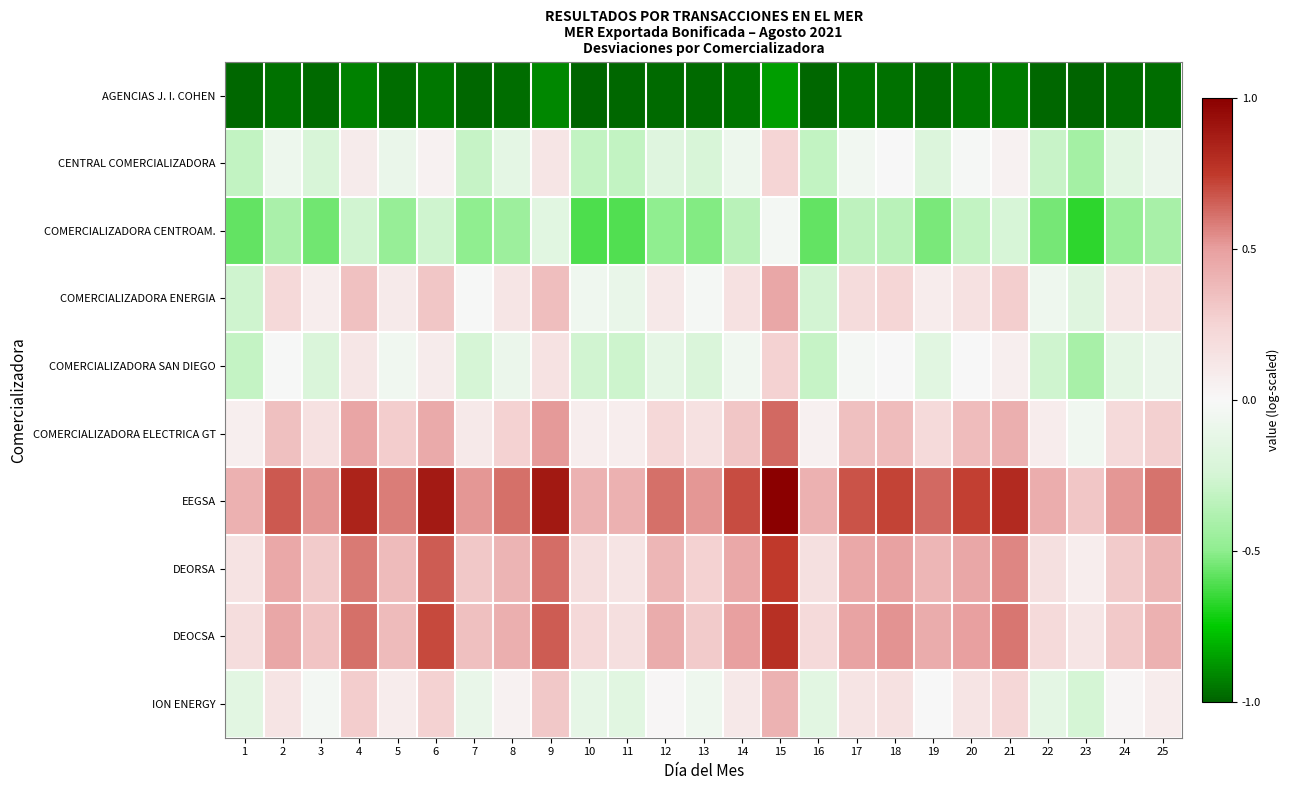

Reading left to right, what are all the values shown in this chart?

AGENCIAS J. I. COHEN: 1=-1.0	2=-1.0	3=-1.0	4=-0.9	5=-1.0	6=-0.9	7=-1.0	8=-1.0	9=-0.9	10=-1.0	11=-1.0	12=-1.0	13=-1.0	14=-1.0	15=-0.9	16=-1.0	17=-1.0	18=-1.0	19=-1.0	20=-0.9	21=-0.9	22=-1.0	23=-1.0	24=-1.0	25=-1.0
CENTRAL COMERCIALIZADORA: 1=-0.3	2=-0.1	3=-0.2	4=0.1	5=-0.1	6=0.0	7=-0.3	8=-0.1	9=0.1	10=-0.3	11=-0.3	12=-0.2	13=-0.2	14=-0.1	15=0.2	16=-0.3	17=-0.0	18=-0.0	19=-0.2	20=-0.0	21=0.0	22=-0.3	23=-0.4	24=-0.2	25=-0.1
COMERCIALIZADORA CENTROAM.: 1=-0.6	2=-0.4	3=-0.6	4=-0.3	5=-0.5	6=-0.3	7=-0.5	8=-0.4	9=-0.2	10=-0.6	11=-0.6	12=-0.5	13=-0.5	14=-0.4	15=-0.0	16=-0.6	17=-0.3	18=-0.3	19=-0.5	20=-0.3	21=-0.2	22=-0.5	23=-0.7	24=-0.5	25=-0.4
COMERCIALIZADORA ENERGIA: 1=-0.3	2=0.2	3=0.1	4=0.3	5=0.1	6=0.3	7=-0.0	8=0.1	9=0.4	10=-0.1	11=-0.1	12=0.1	13=-0.0	14=0.2	15=0.5	16=-0.3	17=0.2	18=0.2	19=0.1	20=0.2	21=0.3	22=-0.1	23=-0.2	24=0.1	25=0.2
COMERCIALIZADORA SAN DIEGO: 1=-0.3	2=-0.0	3=-0.2	4=0.1	5=-0.0	6=0.1	7=-0.2	8=-0.1	9=0.2	10=-0.3	11=-0.3	12=-0.1	13=-0.2	14=-0.1	15=0.3	16=-0.3	17=-0.0	18=0.0	19=-0.2	20=0.0	21=0.1	22=-0.3	23=-0.4	24=-0.1	25=-0.1
COMERCIALIZADORA ELECTRICA GT: 1=0.1	2=0.3	3=0.2	4=0.5	5=0.3	6=0.4	7=0.1	8=0.3	9=0.5	10=0.1	11=0.1	12=0.2	13=0.2	14=0.3	15=0.6	16=0.1	17=0.4	18=0.4	19=0.2	20=0.4	21=0.4	22=0.1	23=-0.0	24=0.2	25=0.3
EEGSA: 1=0.4	2=0.7	3=0.5	4=0.8	5=0.6	6=0.9	7=0.5	8=0.6	9=0.9	10=0.4	11=0.4	12=0.6	13=0.5	14=0.7	15=1.0	16=0.4	17=0.7	18=0.7	19=0.6	20=0.7	21=0.8	22=0.4	23=0.3	24=0.5	25=0.6
DEORSA: 1=0.1	2=0.5	3=0.3	4=0.6	5=0.4	6=0.7	7=0.3	8=0.4	9=0.6	10=0.2	11=0.1	12=0.4	13=0.3	14=0.5	15=0.7	16=0.2	17=0.5	18=0.5	19=0.4	20=0.5	21=0.6	22=0.2	23=0.1	24=0.3	25=0.4
DEOCSA: 1=0.2	2=0.5	3=0.3	4=0.6	5=0.4	6=0.7	7=0.3	8=0.4	9=0.7	10=0.2	11=0.2	12=0.4	13=0.3	14=0.5	15=0.8	16=0.2	17=0.5	18=0.5	19=0.4	20=0.5	21=0.6	22=0.2	23=0.1	24=0.3	25=0.4
ION ENERGY: 1=-0.1	2=0.1	3=-0.0	4=0.3	5=0.1	6=0.3	7=-0.1	8=0.0	9=0.3	10=-0.1	11=-0.2	12=0.0	13=-0.1	14=0.1	15=0.4	16=-0.2	17=0.1	18=0.2	19=0.0	20=0.1	21=0.2	22=-0.1	23=-0.2	24=0.0	25=0.1